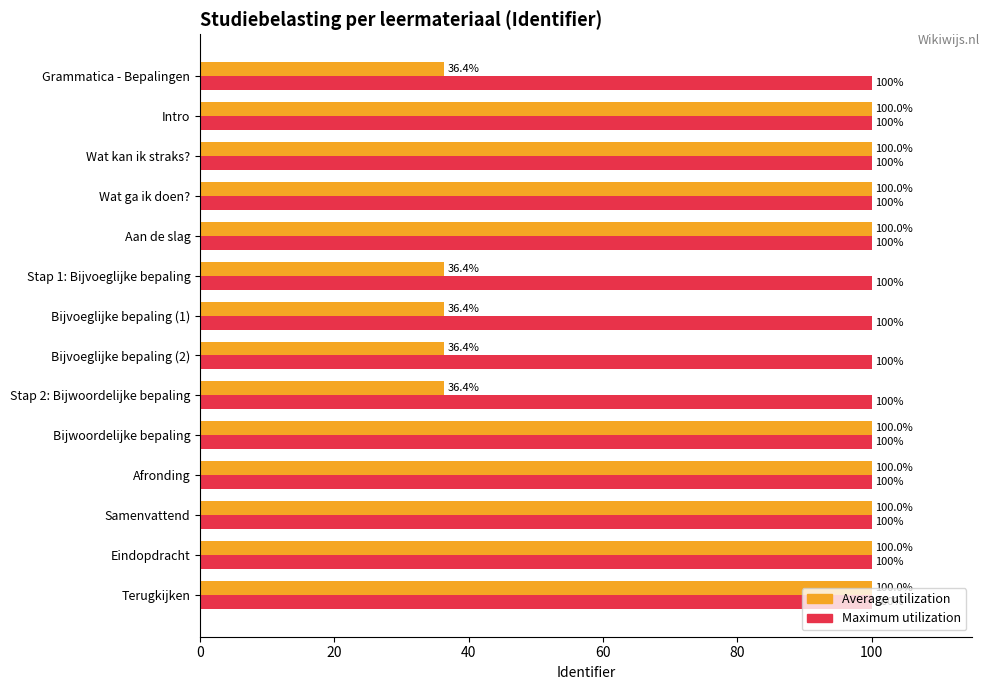

Is it true that Maximum utilization equals 150.7 at Wat ga ik doen??

False